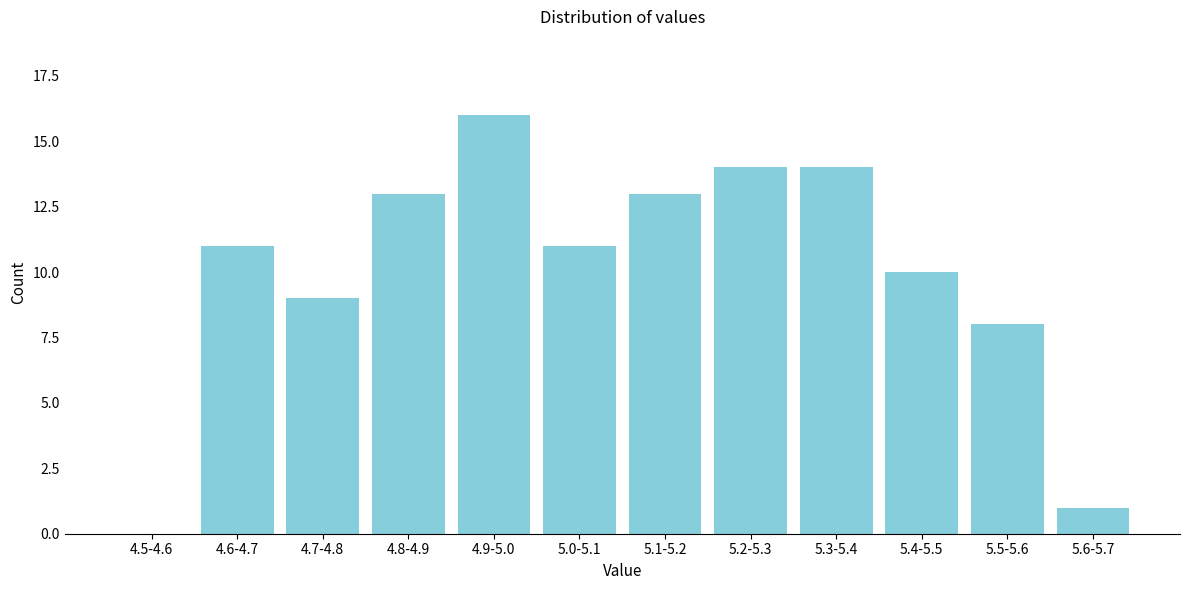

Reading left to right, list all the values displayed in this chart.

4.5-4.6=0	4.6-4.7=11	4.7-4.8=9	4.8-4.9=13	4.9-5.0=16	5.0-5.1=11	5.1-5.2=13	5.2-5.3=14	5.3-5.4=14	5.4-5.5=10	5.5-5.6=8	5.6-5.7=1